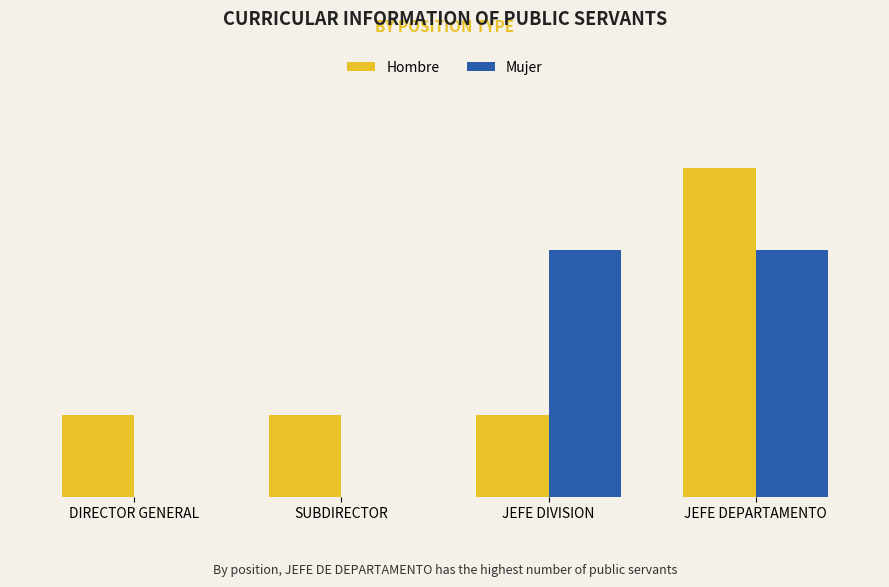

Count the Mujer values in the range 0 to 3.

4